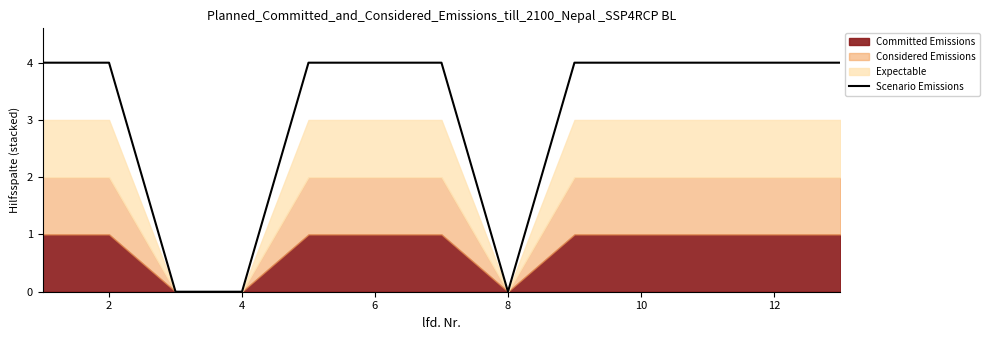

The Scenario Emissions series shows 6 at 10. True or false?

False